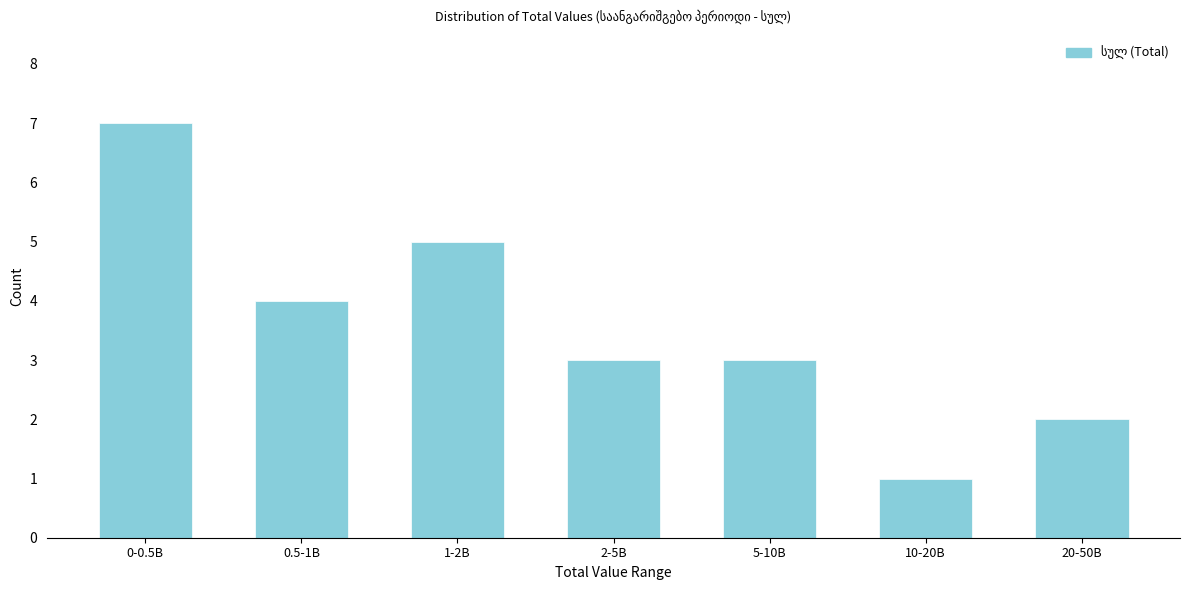

Reading left to right, extract all data points from this chart.

0-0.5B=7	0.5-1B=4	1-2B=5	2-5B=3	5-10B=3	10-20B=1	20-50B=2